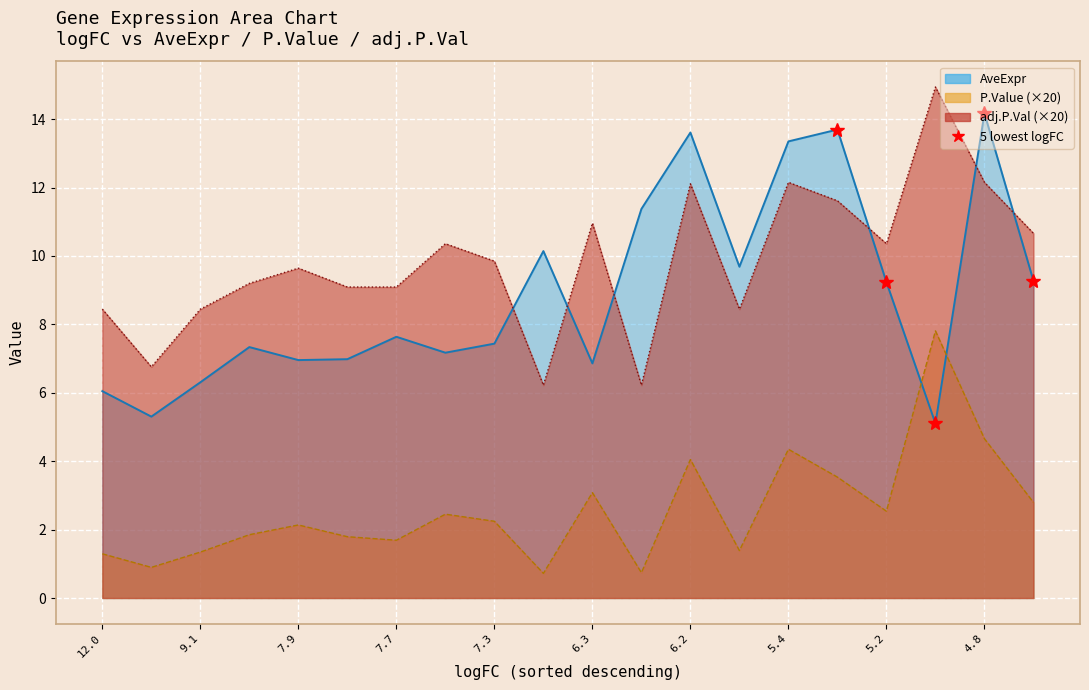

How many data points does each series have?

20